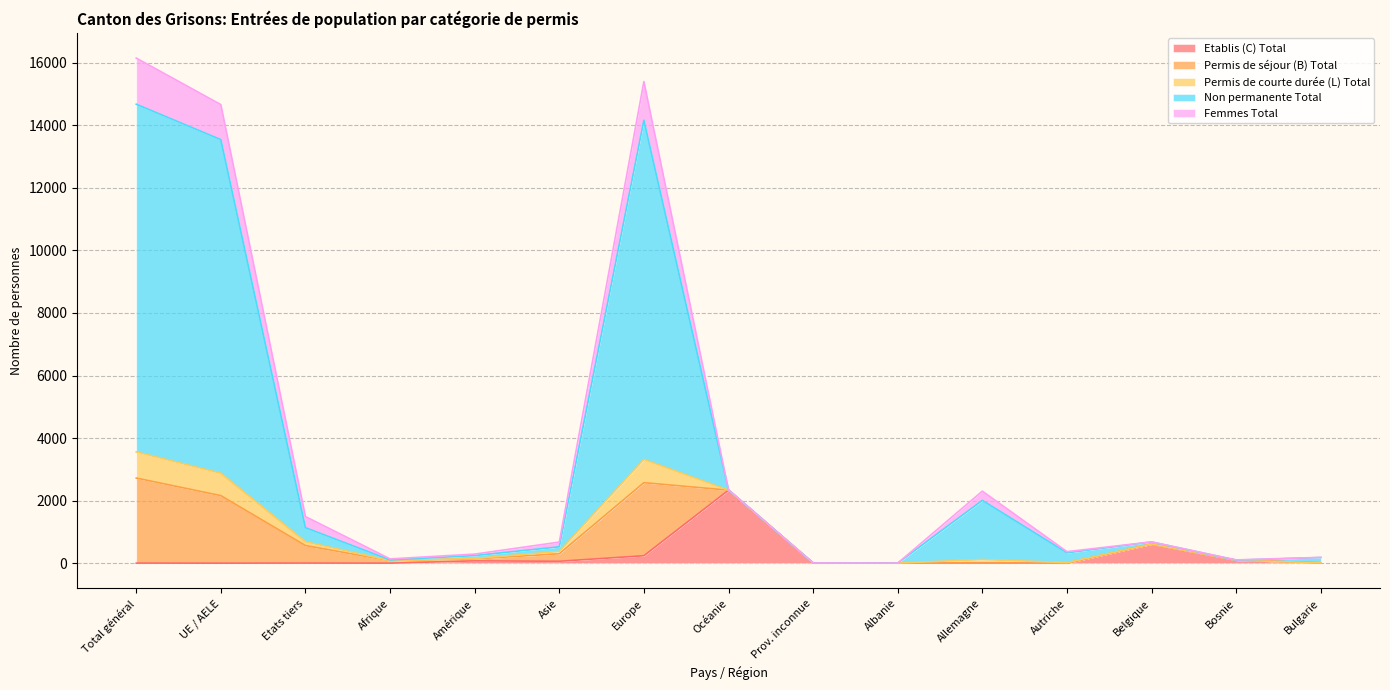

What is the highest value of the Etablis (C) Total series?

2335